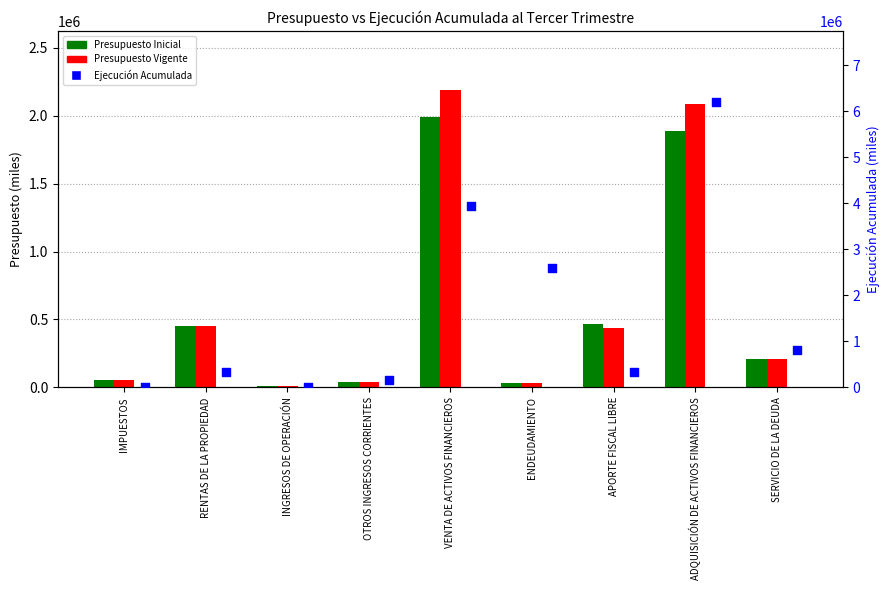

Is the value of Presupuesto Vigente at RENTAS DE LA PROPIEDAD greater than the value of Ejecución Acumulada at VENTA DE ACTIVOS FINANCIEROS?

No